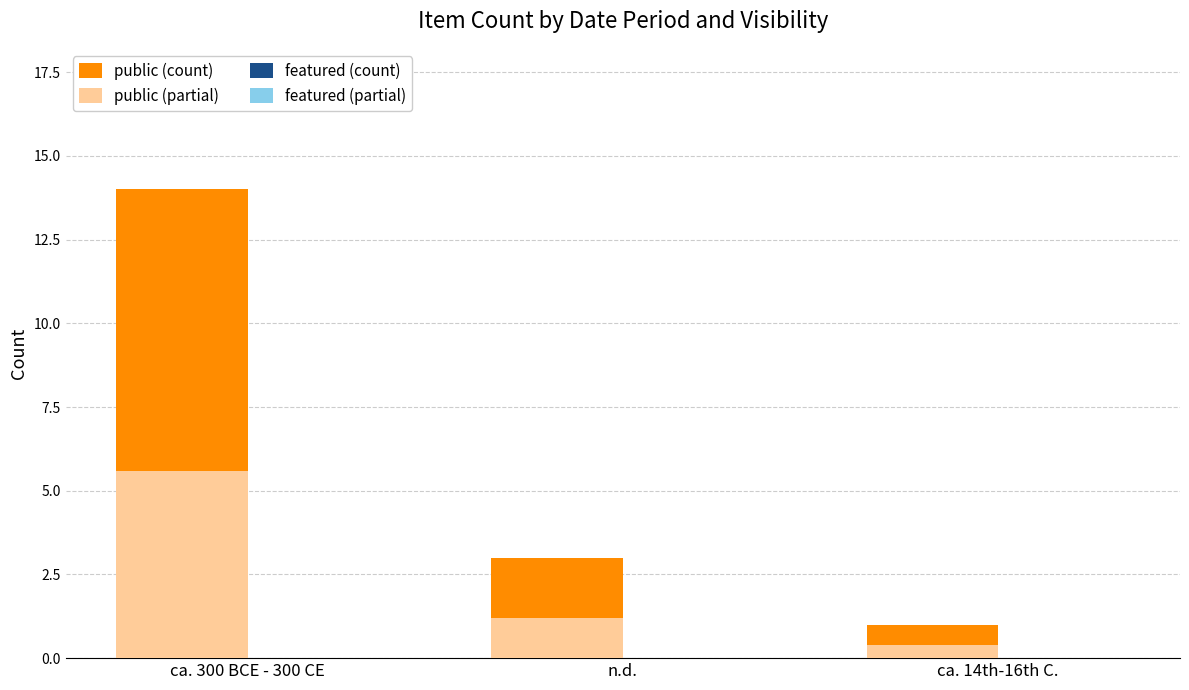

What is the difference between the highest and lowest values at ca. 14th-16th C.?

1.0